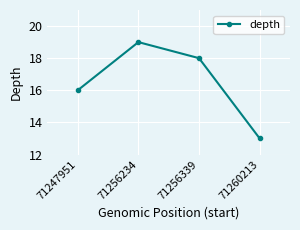

List the labels in order of value, smallest first.

71260213, 71247951, 71256339, 71256234